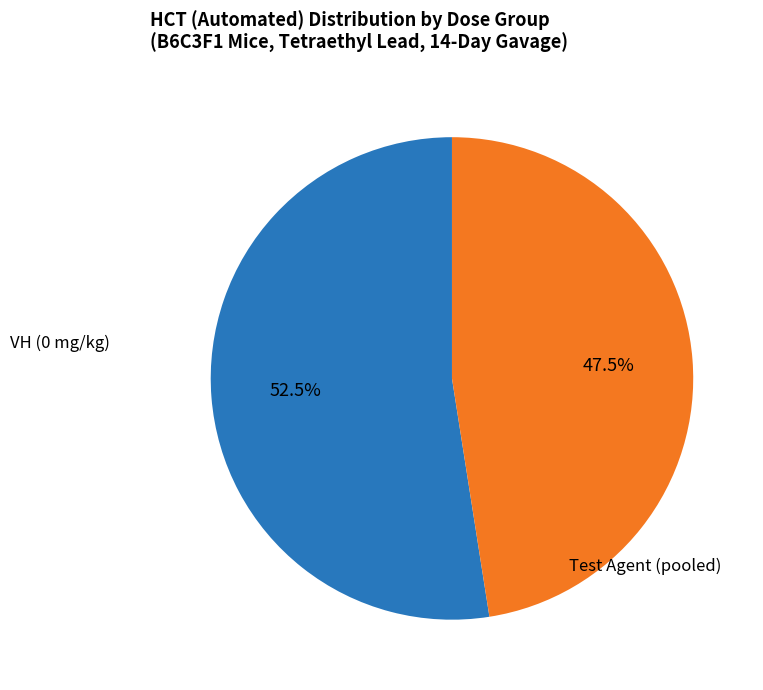

Is there a majority slice in this chart?

Yes